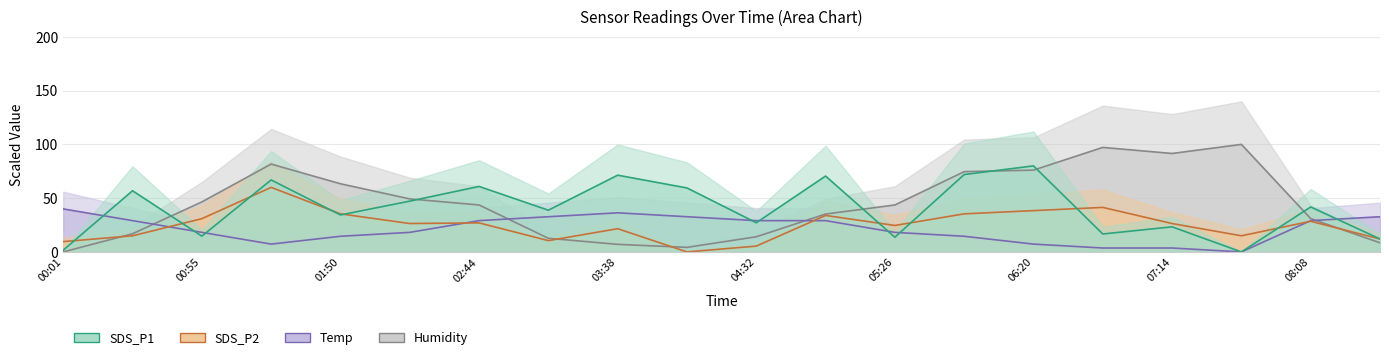

What position from the right is 11?

9